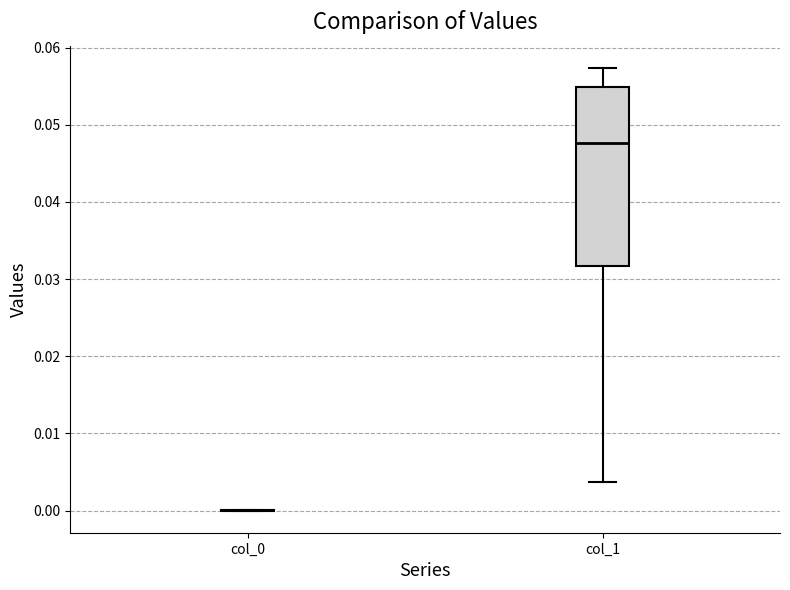

Reading left to right, transcribe this box plot: for each box, give where its median line is, the range the box spans, and where its two whiskers end, as read against the y-axis. The values are not printed on the chart, so give them approximately, as read against the axis.

col_0: box collapsed to a line at 0.000, whiskers 0.000 to 0.000
col_1: median 0.048, box 0.032 to 0.055, whiskers 0.004 to 0.057